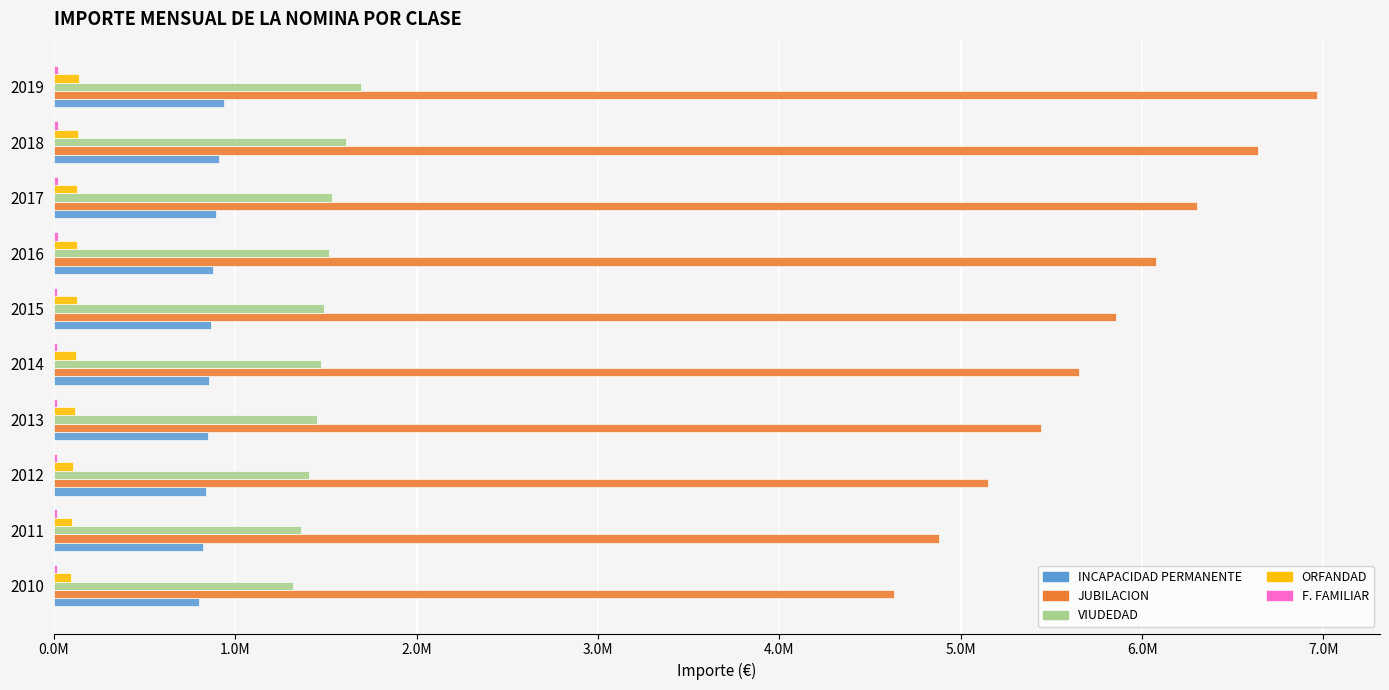

How many series are shown in this chart?

5